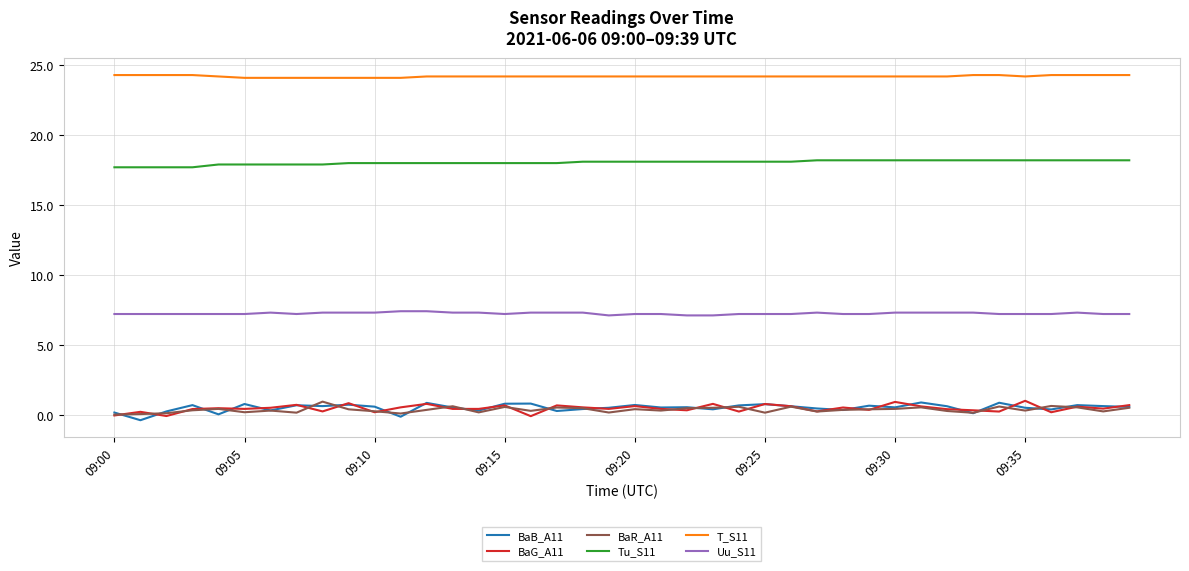

True or false: BaG_A11 and Tu_S11 cross at least once.

False